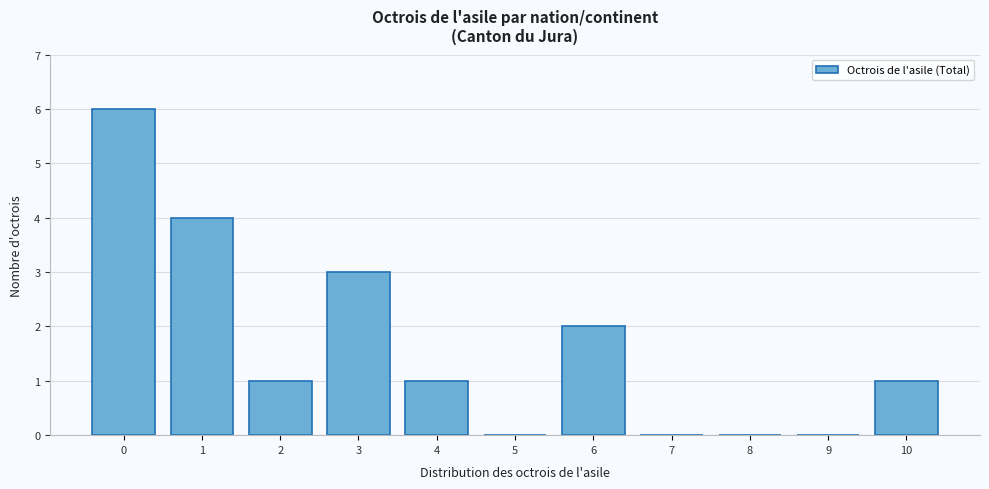

Reading left to right, what are all the values shown in this chart?

0=6	1=4	2=1	3=3	4=1	5=0	6=2	7=0	8=0	9=0	10=1